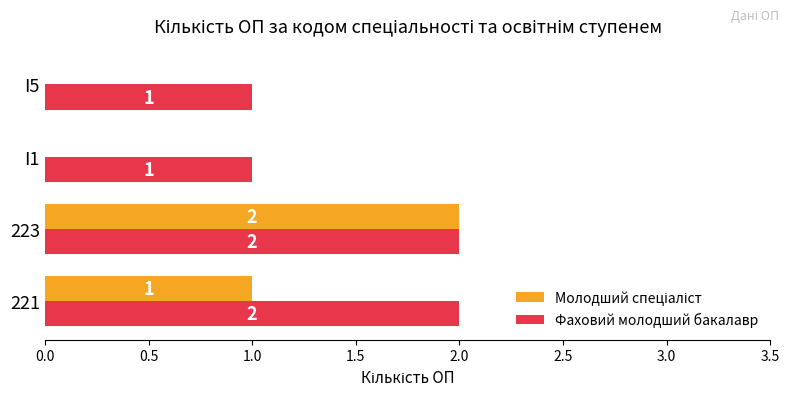

How many data points does each series have?

4